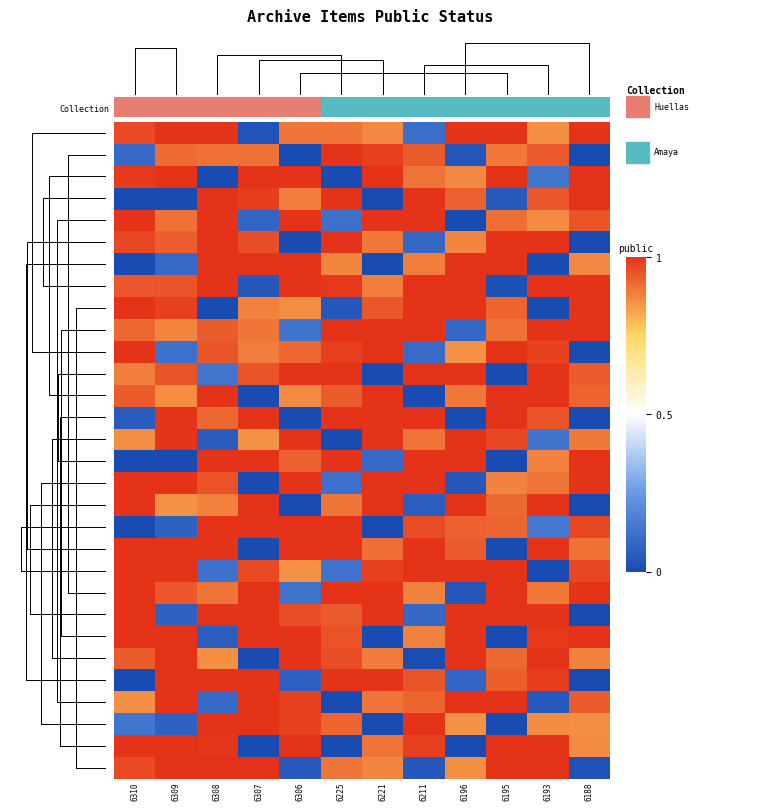

How many distinct data groups are displayed?

30